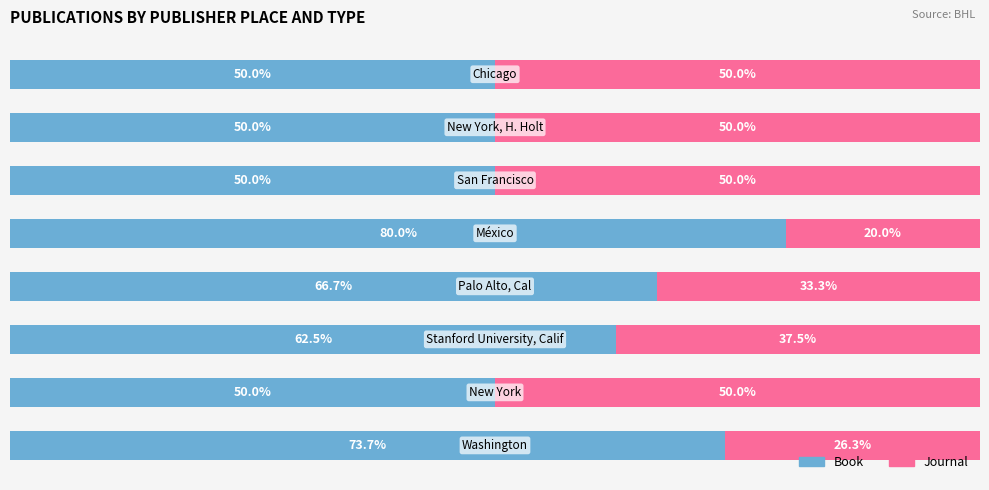

What are all the series names shown in the legend?

Book, Journal